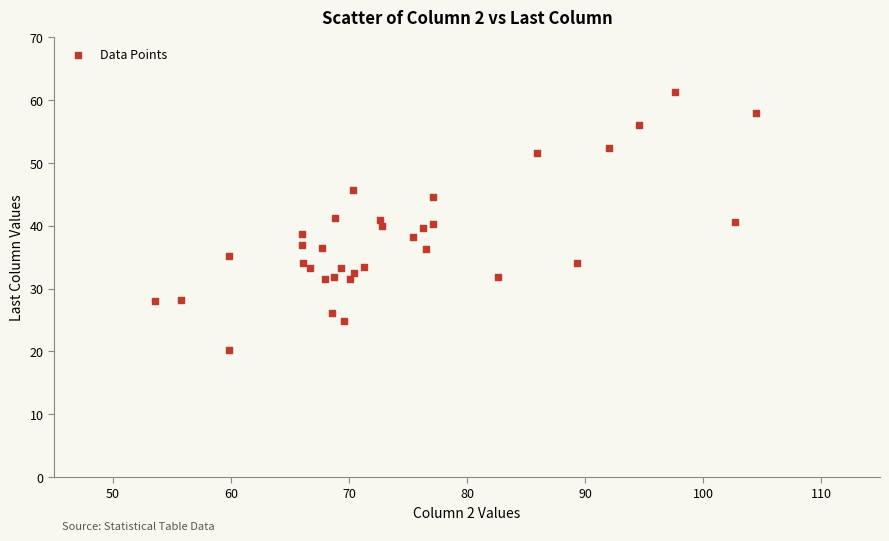

What is the range of X values (max minus min)?

50.9